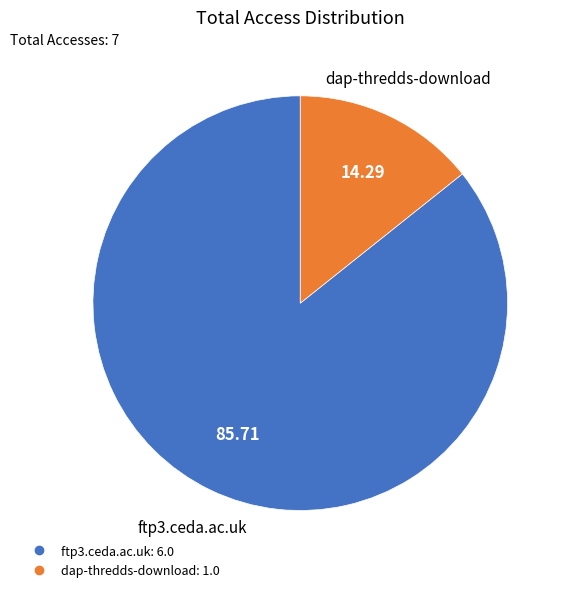

How many slices are in this pie chart?

2